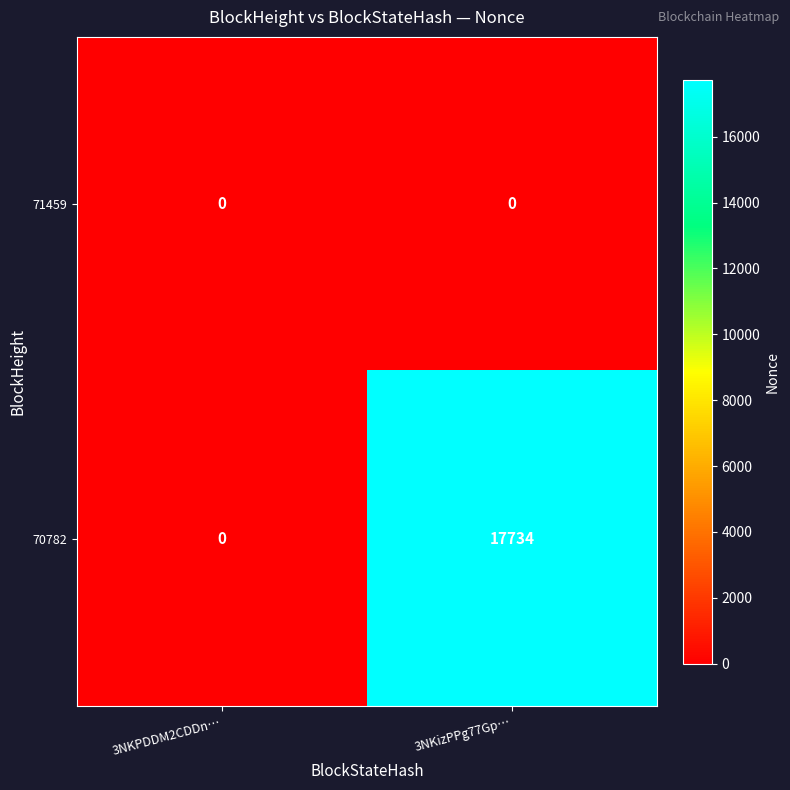

What is the difference between the highest and lowest values at 3NKizPPg77Gp…?

17734